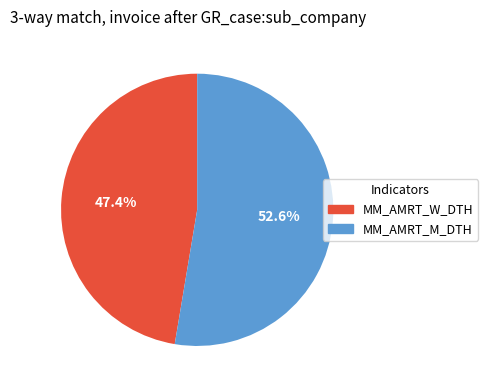

Is there any slice that represents more than half of the pie?

Yes